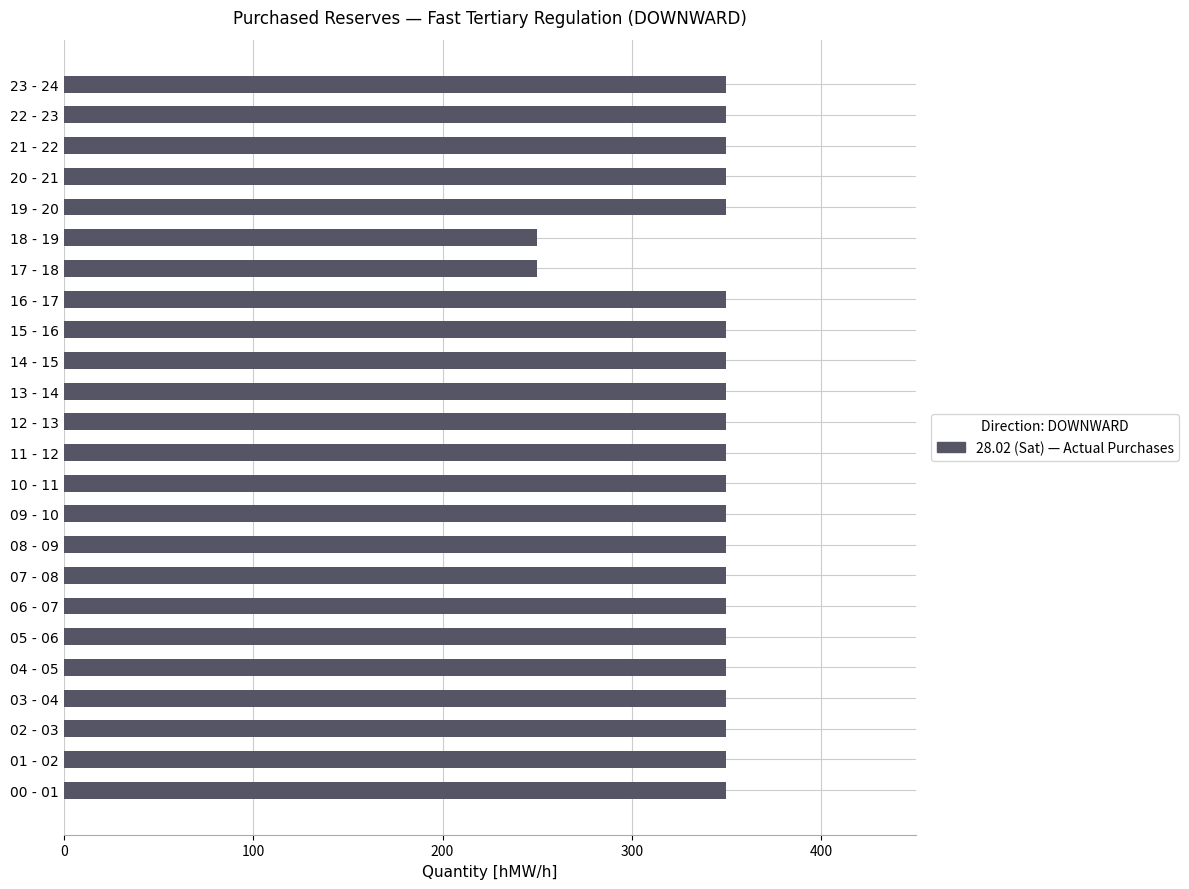

What is the ratio of the value at 23 - 24 to the value at 13 - 14?

1.0